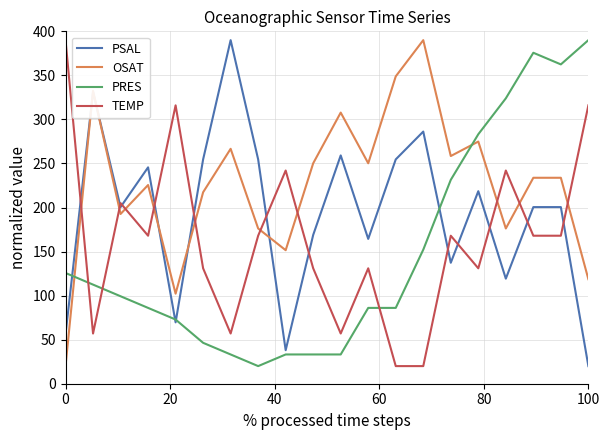

Which series has the largest total across all categories?

OSAT